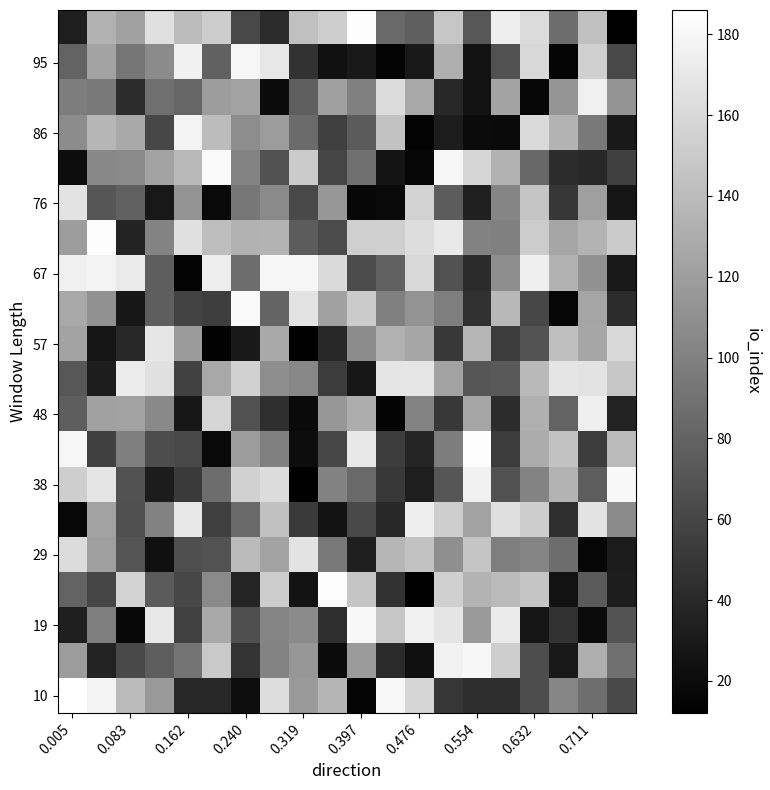

Which label corresponds to the smallest value in the chart?

19